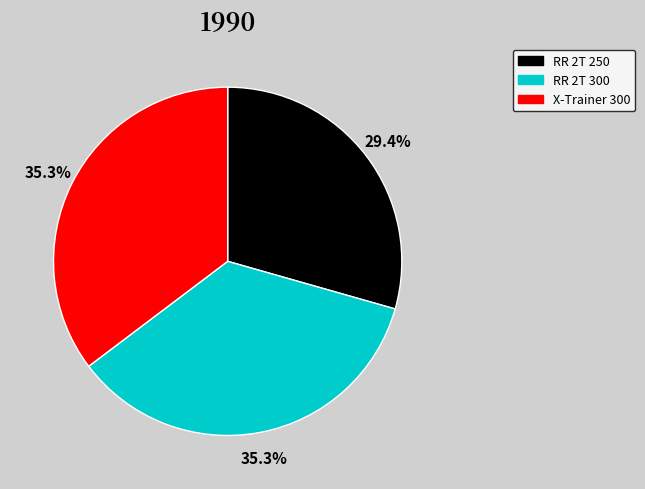

To the nearest percent, what percentage of the pie is RR 2T 250?

29%